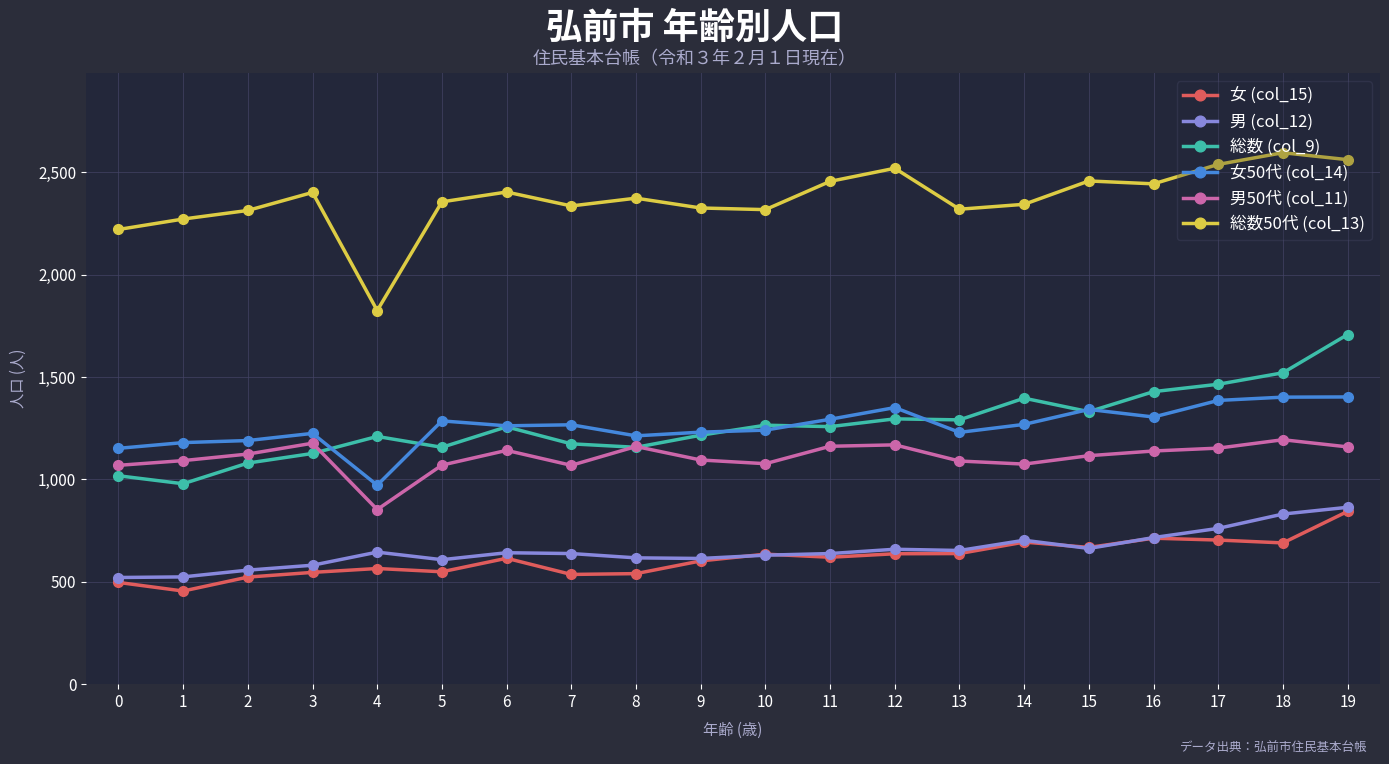

Is it true that 女50代 (col_14) equals 1190 at 2?

True